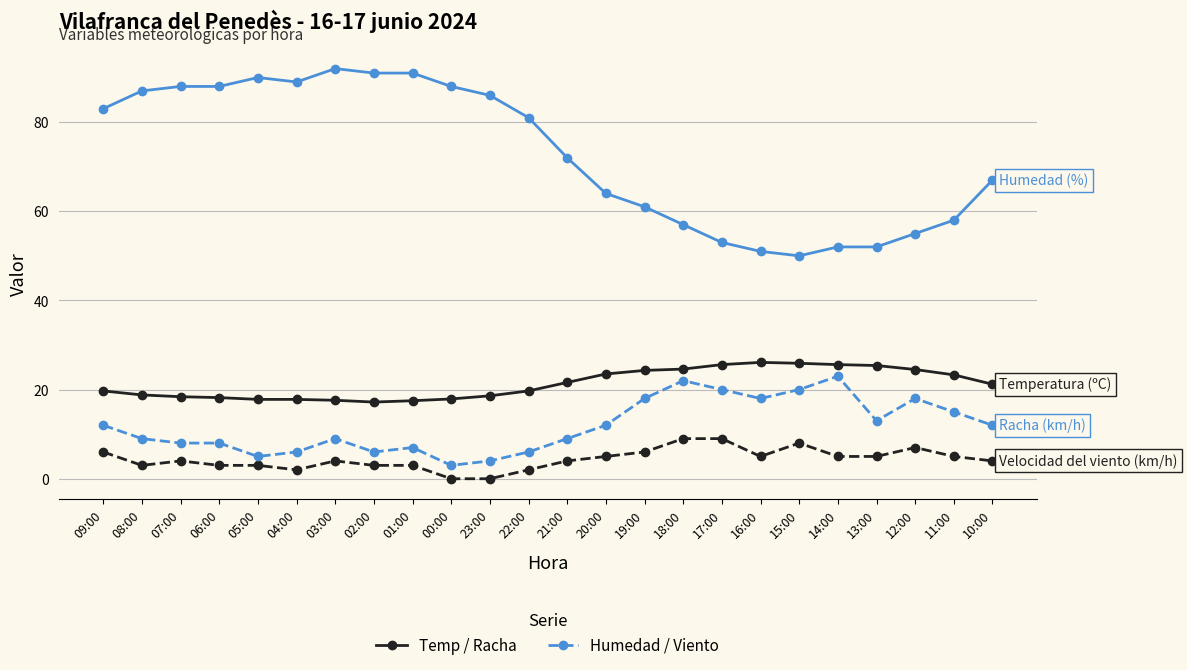

What is the spread (max minus min) of values at 00:00?

88.0